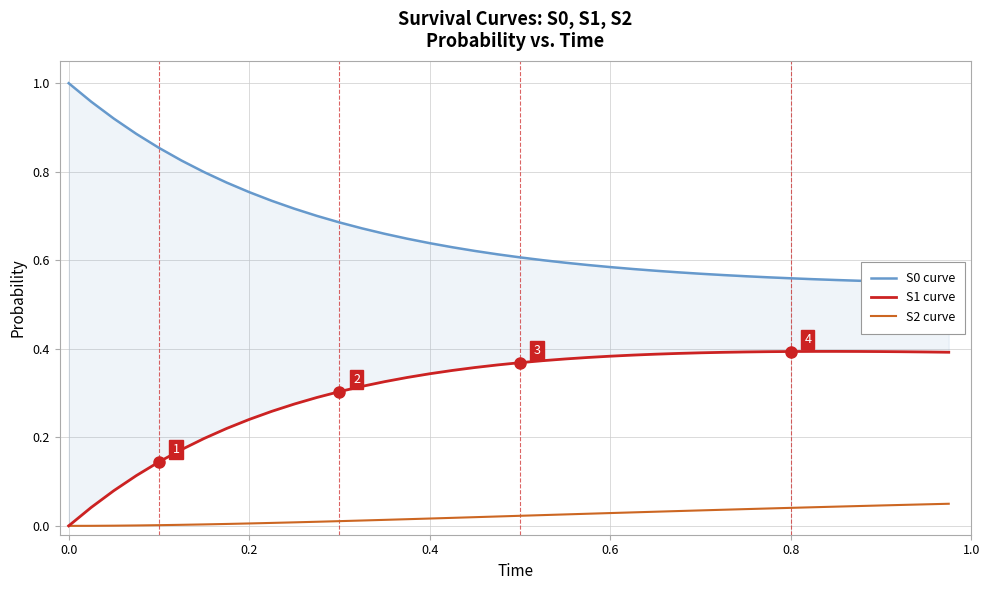

Reading left to right, what are all the values shown in this chart?

S0 curve: 1.0	1.0	0.9	0.9	0.9	0.8	0.8	0.8	0.8	0.7	0.7	0.7	0.7	0.7	0.7	0.6	0.6	0.6	0.6	0.6	0.6	0.6	0.6	0.6	0.6	0.6	0.6	0.6	0.6	0.6	0.6	0.6	0.6	0.6	0.6	0.6	0.6	0.6	0.5	0.5
S1 curve: 0.0	0.0	0.1	0.1	0.1	0.2	0.2	0.2	0.2	0.3	0.3	0.3	0.3	0.3	0.3	0.3	0.3	0.4	0.4	0.4	0.4	0.4	0.4	0.4	0.4	0.4	0.4	0.4	0.4	0.4	0.4	0.4	0.4	0.4	0.4	0.4	0.4	0.4	0.4	0.4
S2 curve: 0.0	0.0	0.0	0.0	0.0	0.0	0.0	0.0	0.0	0.0	0.0	0.0	0.0	0.0	0.0	0.0	0.0	0.0	0.0	0.0	0.0	0.0	0.0	0.0	0.0	0.0	0.0	0.0	0.0	0.0	0.0	0.0	0.0	0.0	0.0	0.0	0.0	0.0	0.0	0.0